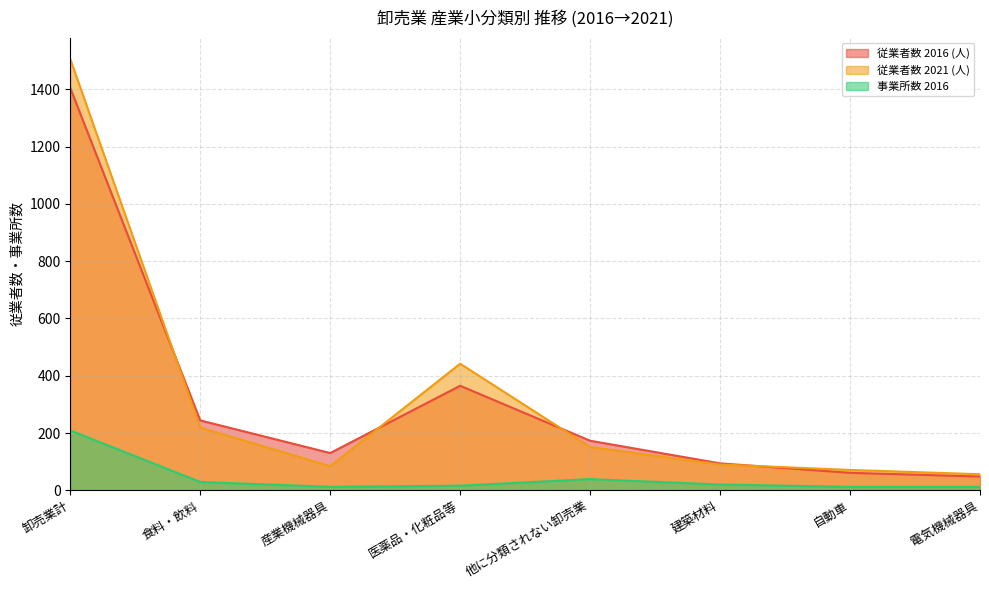

List the series in order of their peak value, highest first.

従業者数 2021 (人), 従業者数 2016 (人), 事業所数 2016